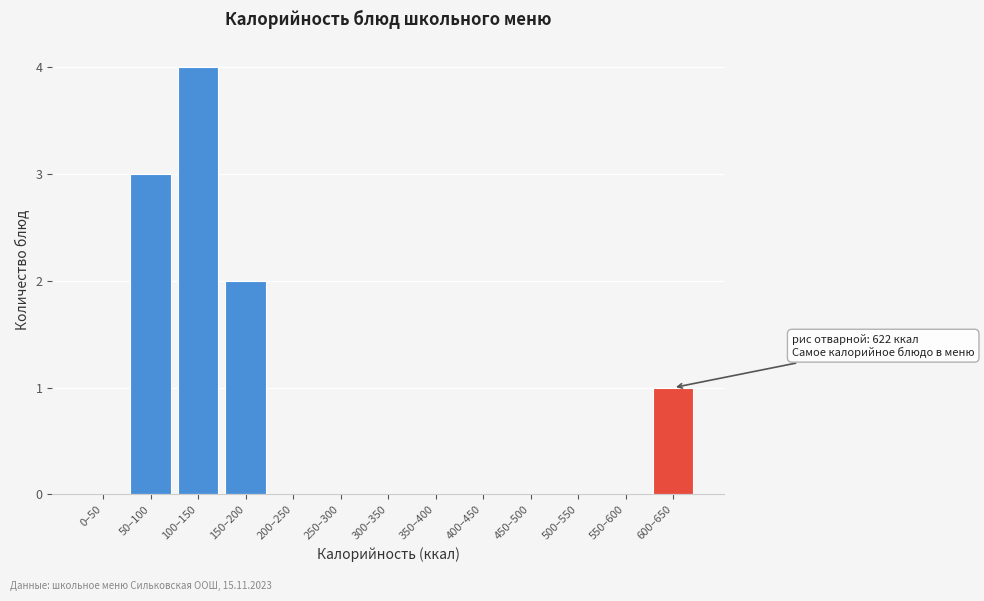

Reading left to right, transcribe all the data shown in this chart.

0–50=0	50–100=3	100–150=4	150–200=2	200–250=0	250–300=0	300–350=0	350–400=0	400–450=0	450–500=0	500–550=0	550–600=0	600–650=1